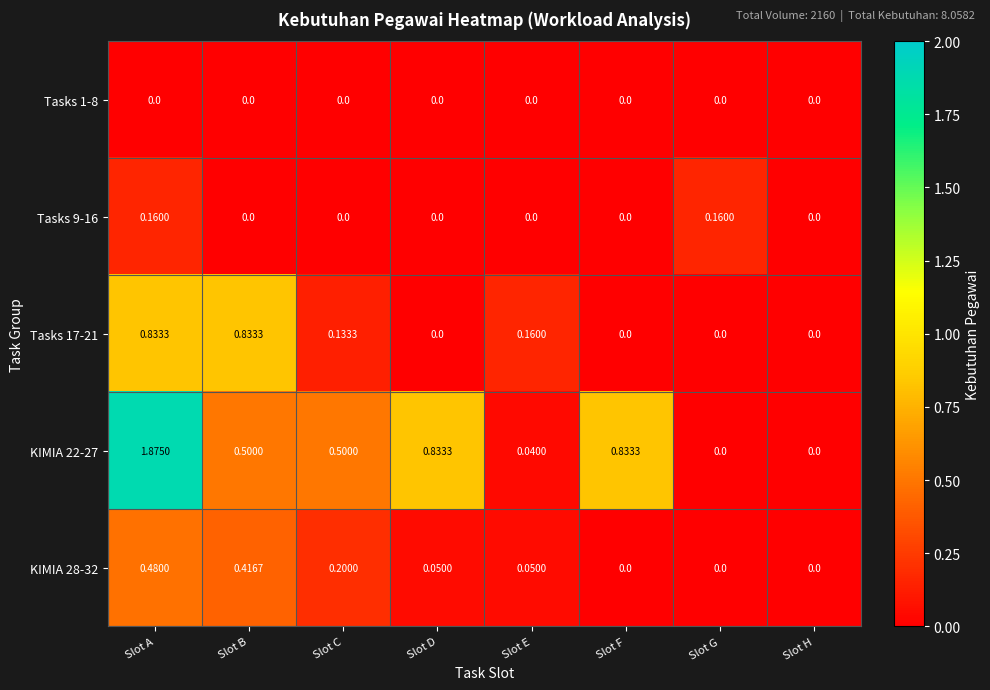

At which category is the sum across all series the highest?

Slot A